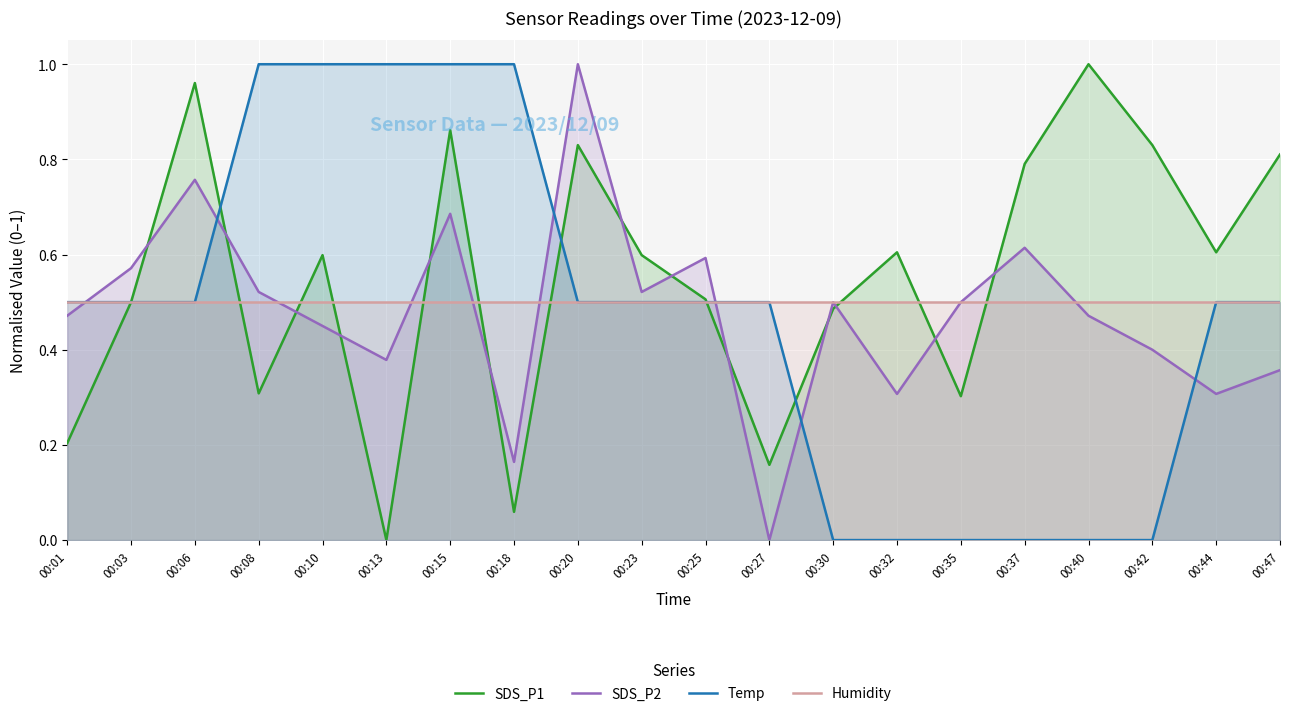

How many data points in SDS_P1 are above 0?

19